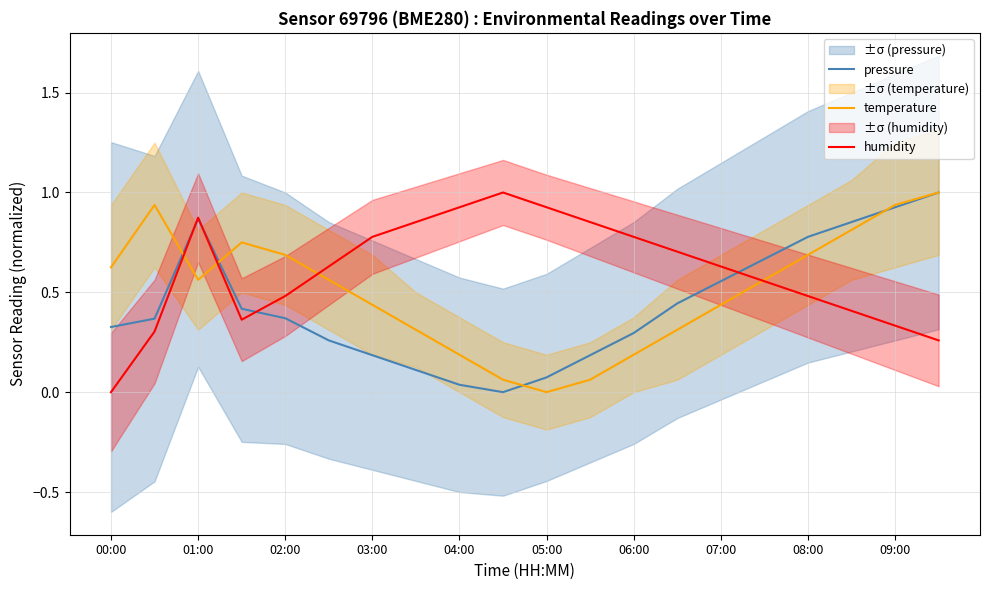

The humidity series shows 0.5 at 06:00. True or false?

False